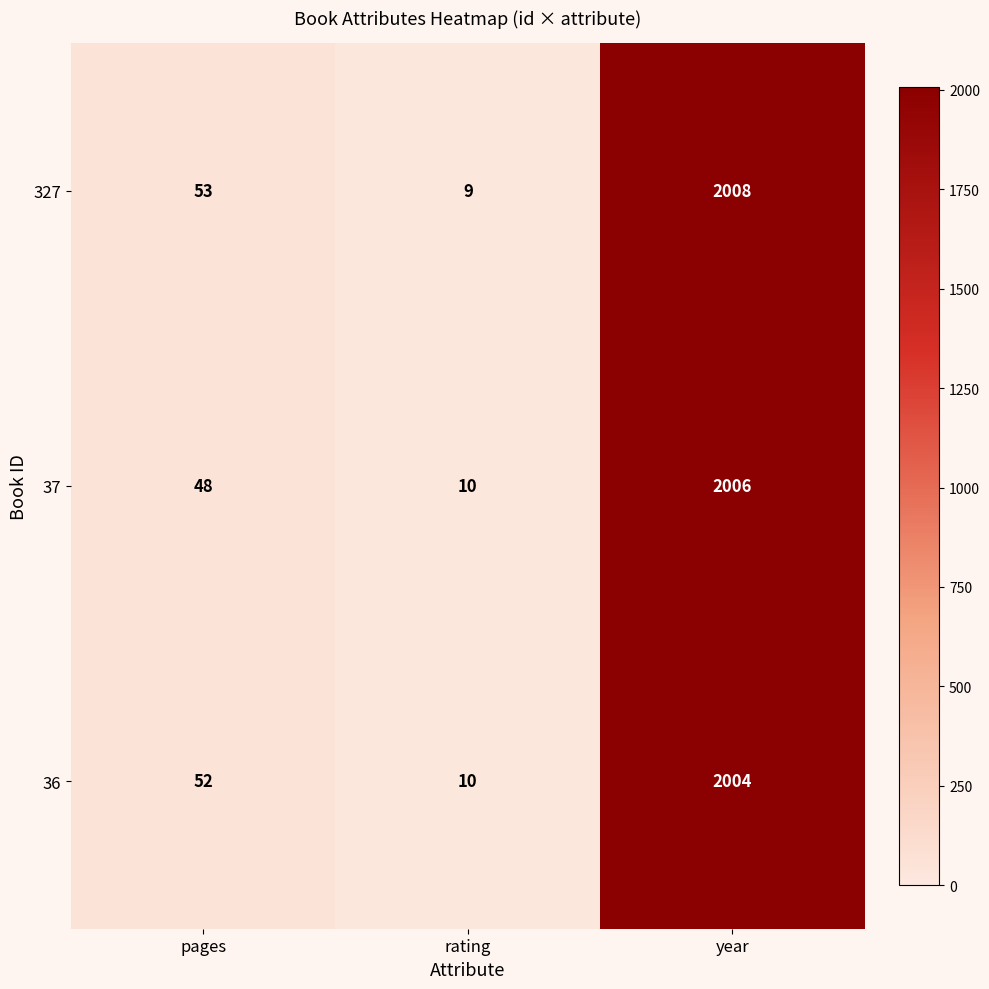

How many data points does each series have?

3